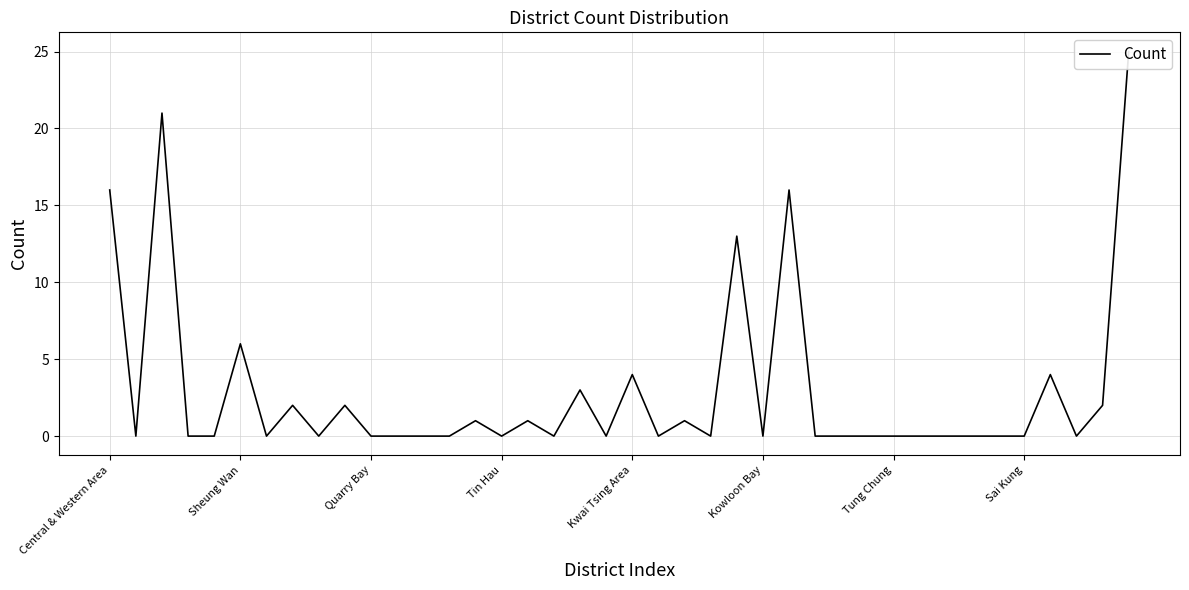

At which label is the value closest to 12?

24